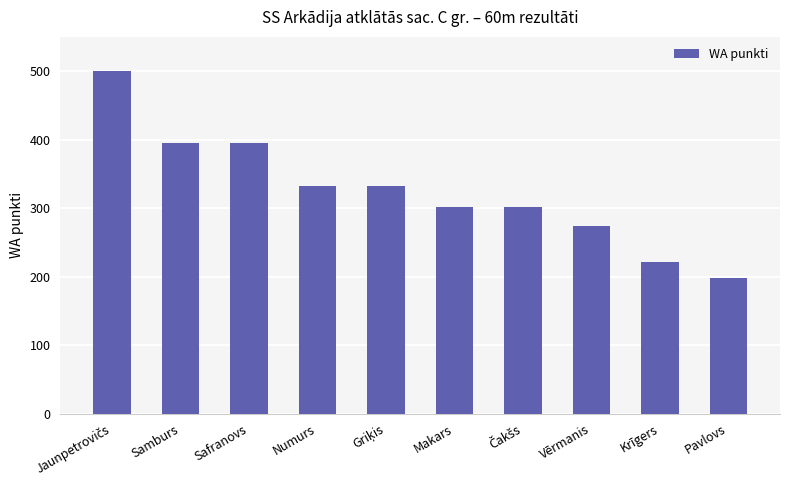

What is the change in value from Safranovs to Pavlovs?

-197